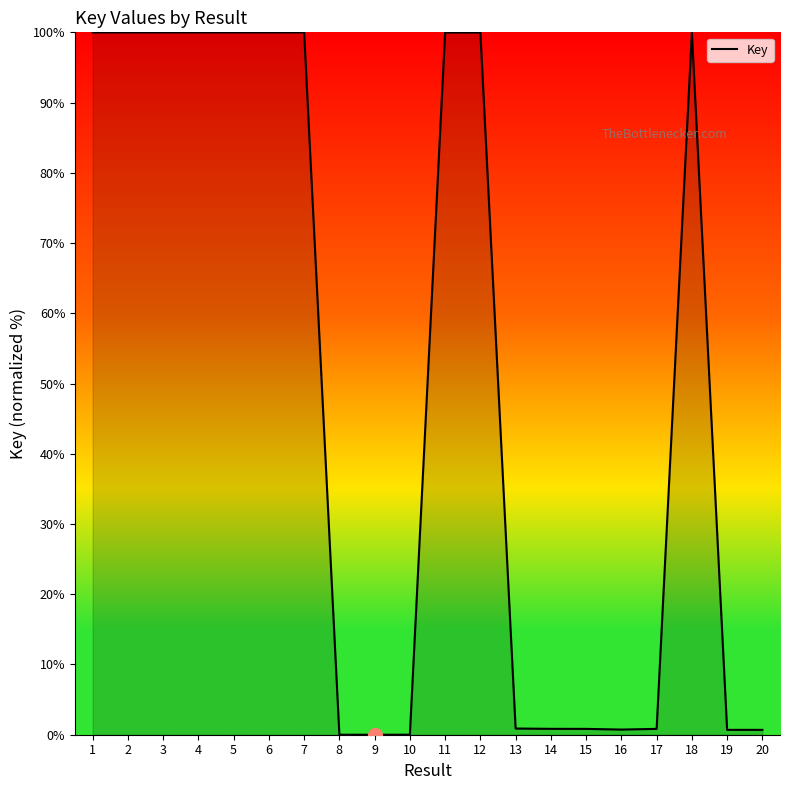

What is the greatest value displayed?

100.0